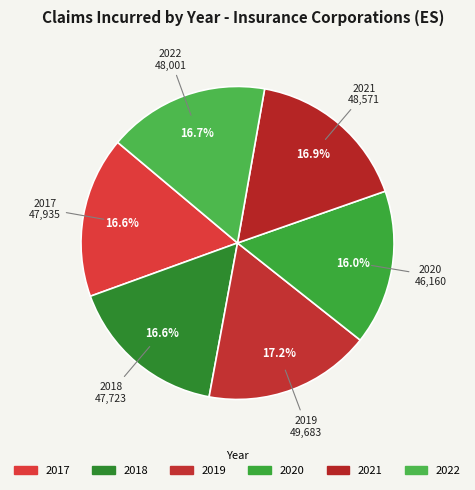

Between 2020 and 2018, which is larger?

2018